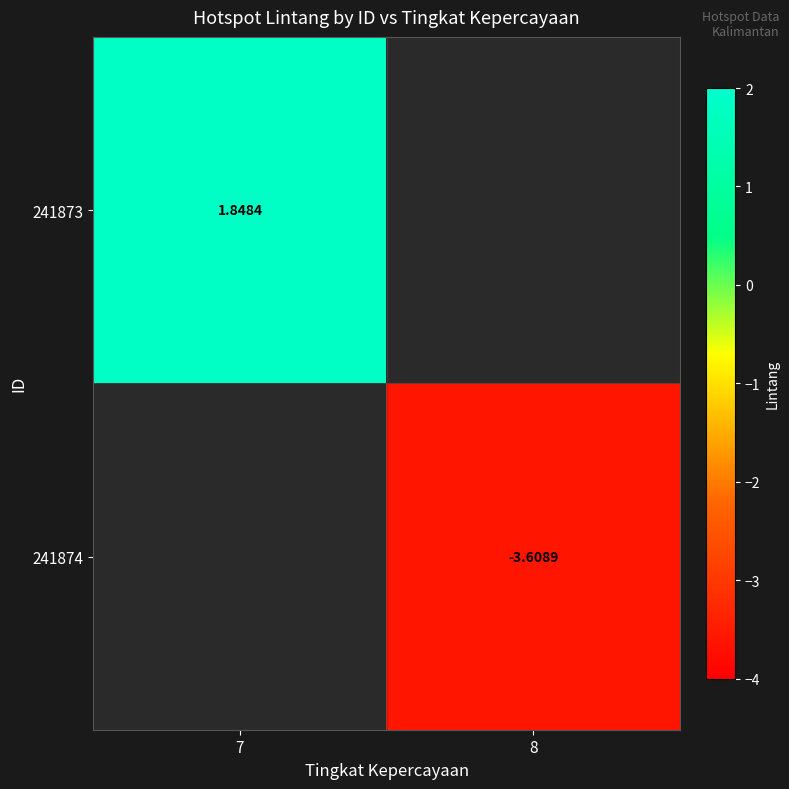

List the labels in order of 241874 value, largest first.

7, 8